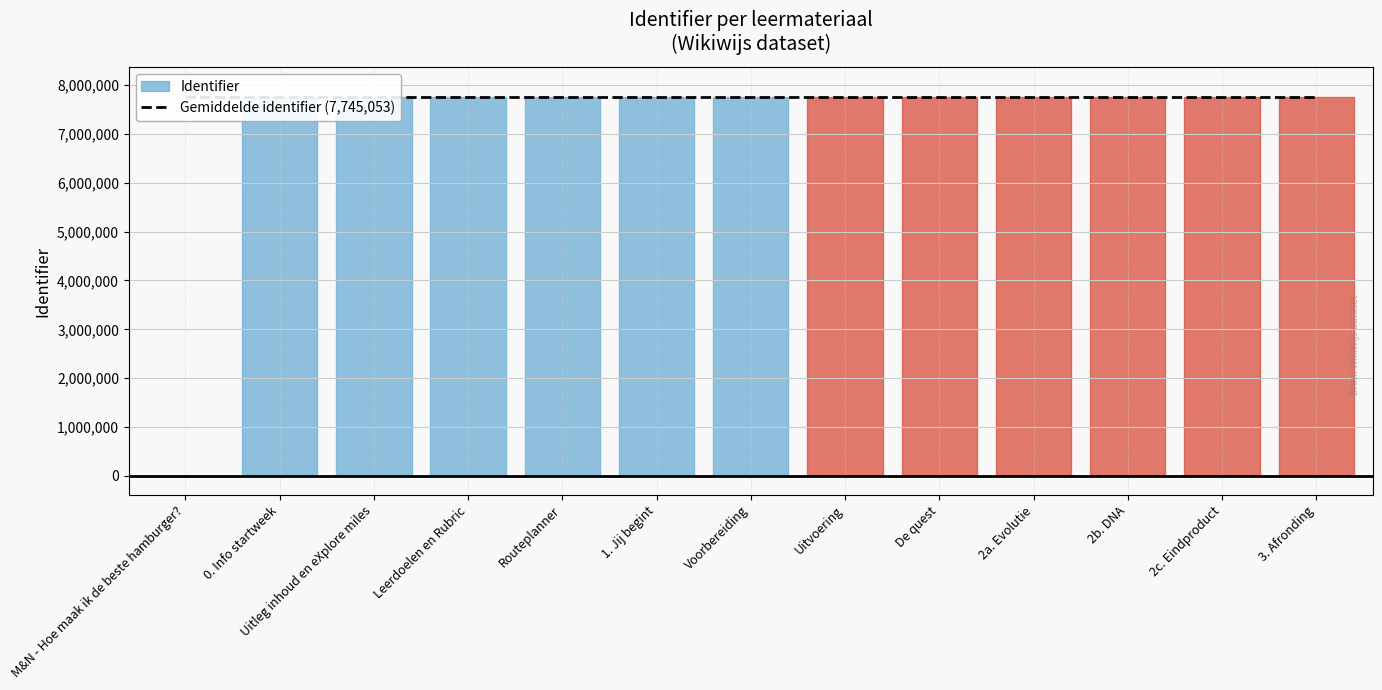

What is the change in value from Voorbereiding to Uitvoering?

+2